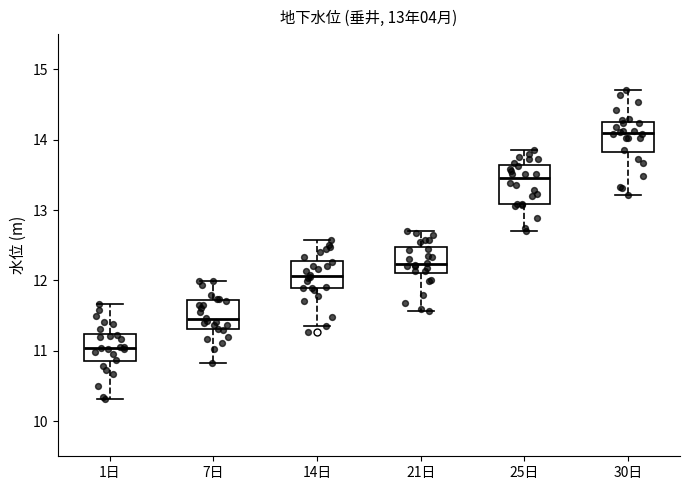

Which box's median line is the lowest?

1日